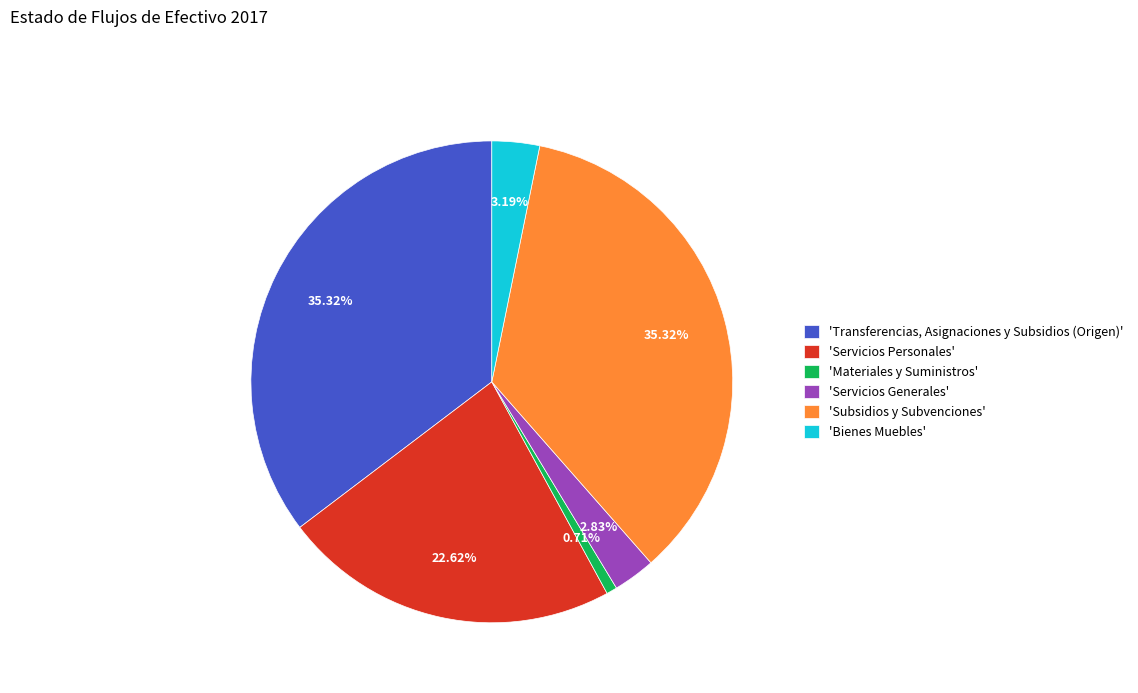

How many segments does this pie chart have?

6